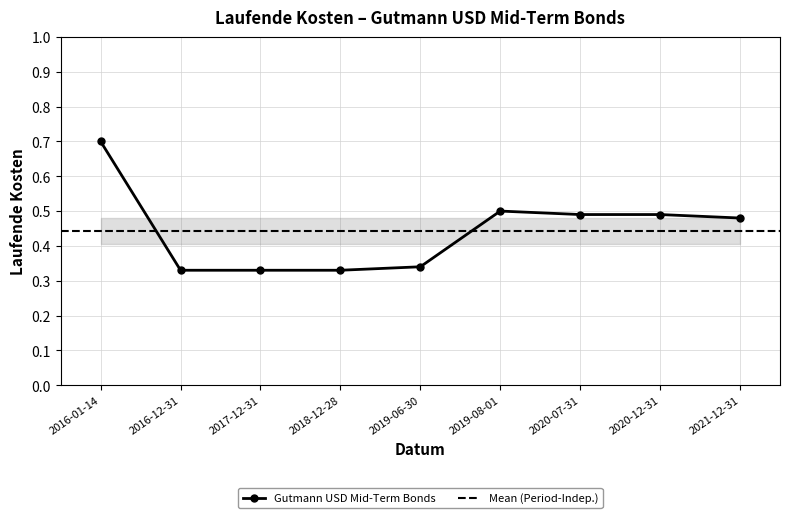

What is the minimum value shown in the chart?

0.3